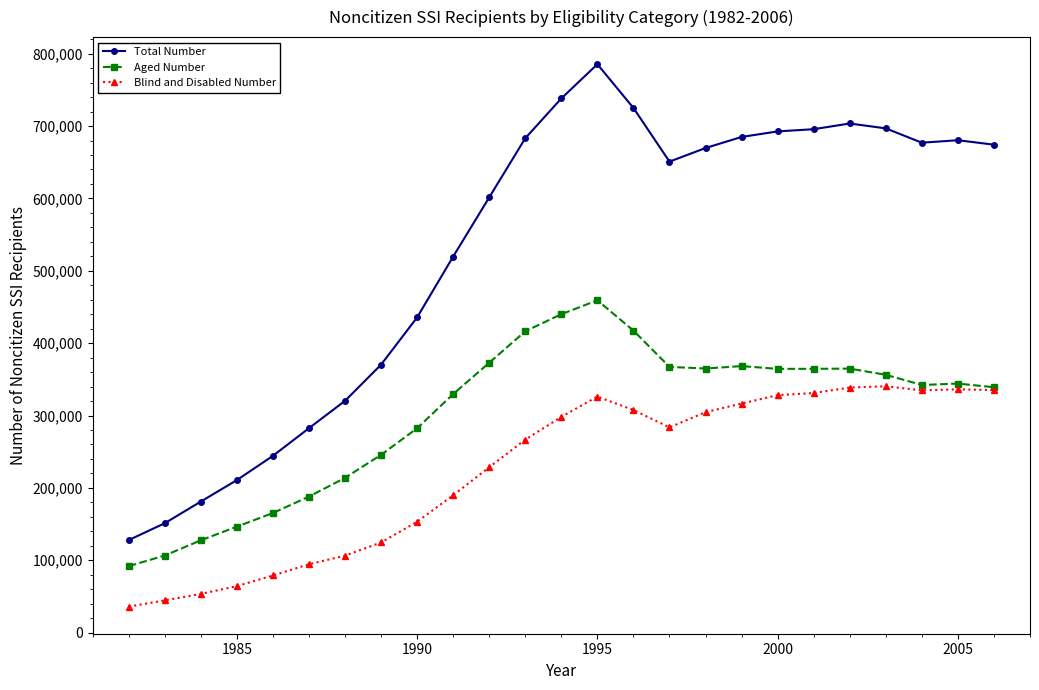

In Blind and Disabled Number, how many points are higher than both neighbors (excluding endpoints)?

3